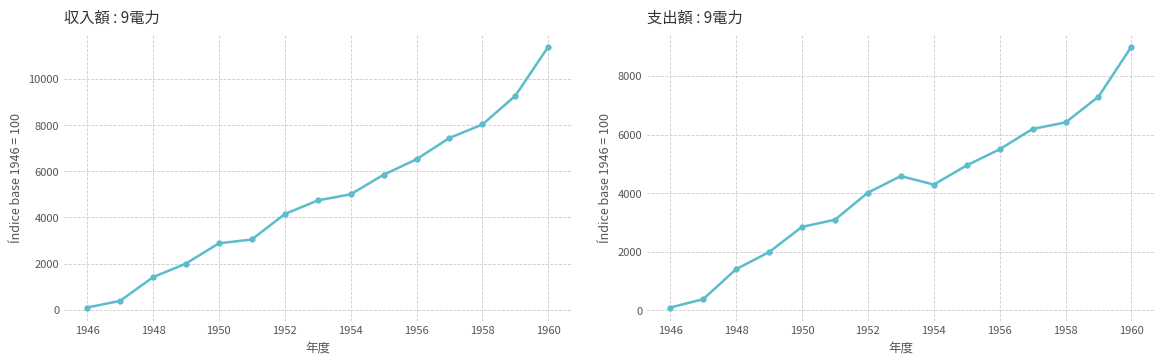

List the labels in order of 収入額 O (Nine Major) value, largest first.

1960, 1959, 1958, 1957, 1956, 1955, 1954, 1953, 1952, 1951, 1950, 1949, 1948, 1947, 1946